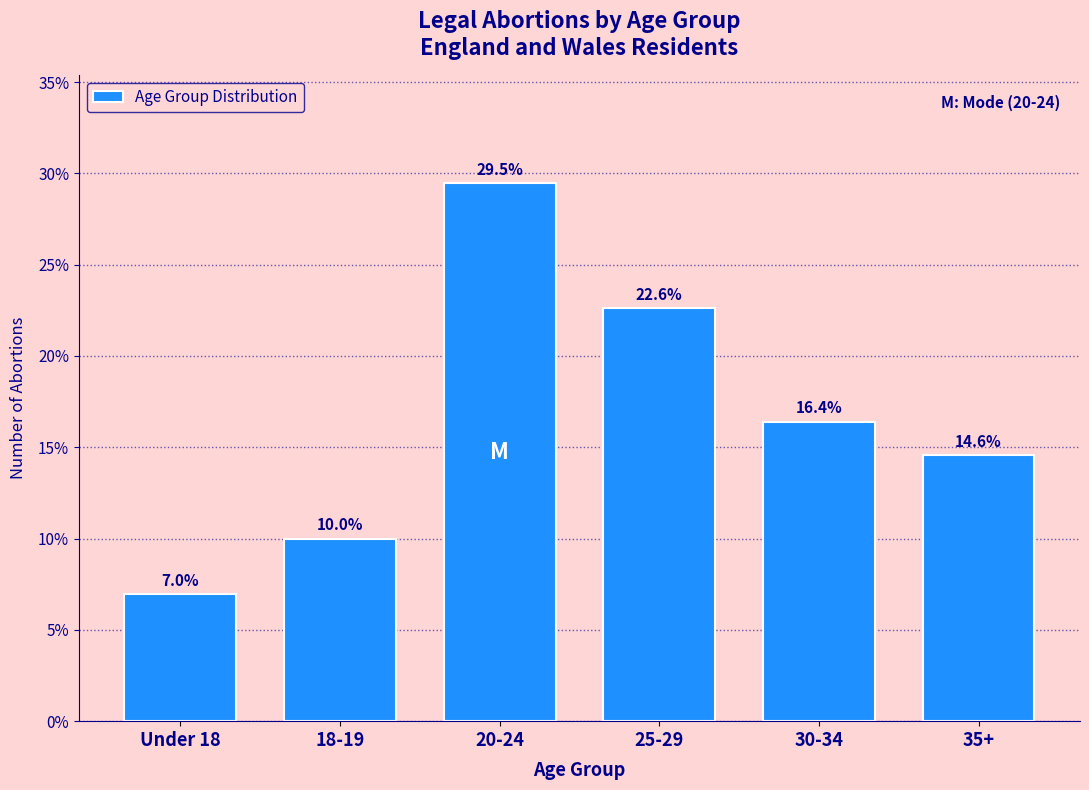

Reading left to right, extract all data points from this chart.

Under 18=7.0	18-19=10.0	20-24=29.5	25-29=22.6	30-34=16.4	35+=14.6